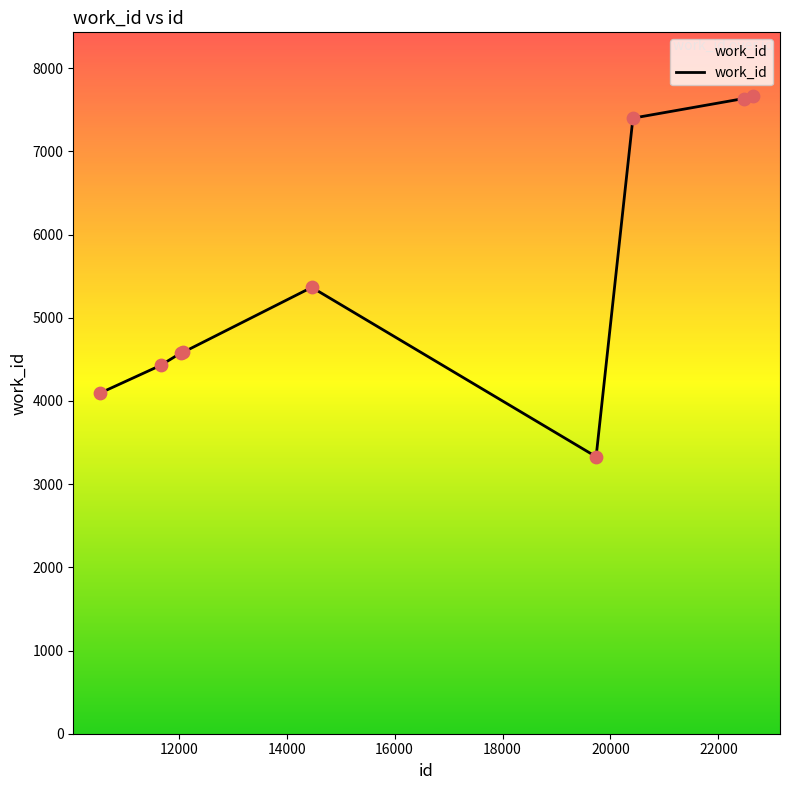

What is the difference between the maximum and minimum values?

4335